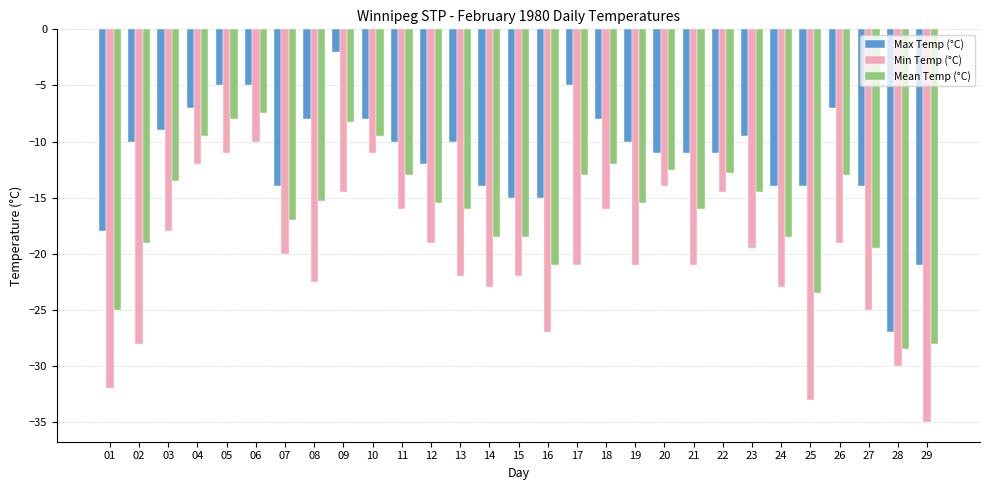

Reading left to right, extract all data points from this chart.

Max Temp (°C): -18.0	-10.0	-9.0	-7.0	-5.0	-5.0	-14.0	-8.0	-2.0	-8.0	-10.0	-12.0	-10.0	-14.0	-15.0	-15.0	-5.0	-8.0	-10.0	-11.0	-11.0	-11.0	-9.5	-14.0	-14.0	-7.0	-14.0	-27.0	-21.0
Min Temp (°C): -32.0	-28.0	-18.0	-12.0	-11.0	-10.0	-20.0	-22.5	-14.5	-11.0	-16.0	-19.0	-22.0	-23.0	-22.0	-27.0	-21.0	-16.0	-21.0	-14.0	-21.0	-14.5	-19.5	-23.0	-33.0	-19.0	-25.0	-30.0	-35.0
Mean Temp (°C): -25.0	-19.0	-13.5	-9.5	-8.0	-7.5	-17.0	-15.3	-8.3	-9.5	-13.0	-15.5	-16.0	-18.5	-18.5	-21.0	-13.0	-12.0	-15.5	-12.5	-16.0	-12.8	-14.5	-18.5	-23.5	-13.0	-19.5	-28.5	-28.0